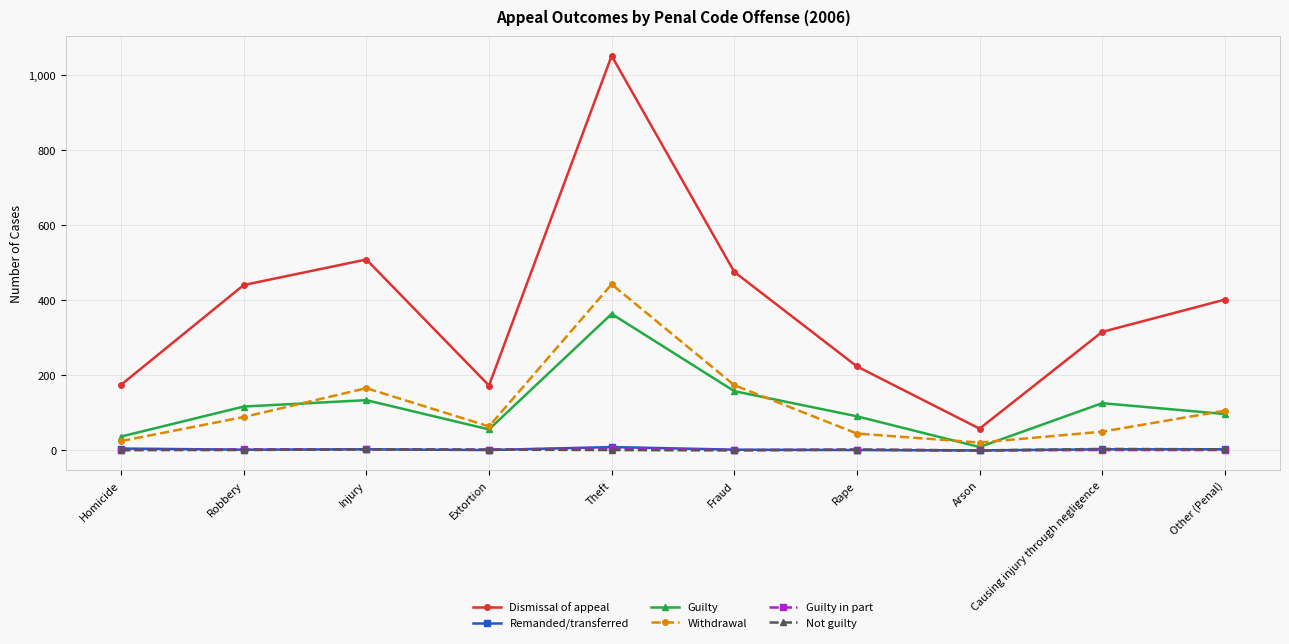

Between Arson and Causing injury through negligence, which series saw the biggest shift?

Dismissal of appeal